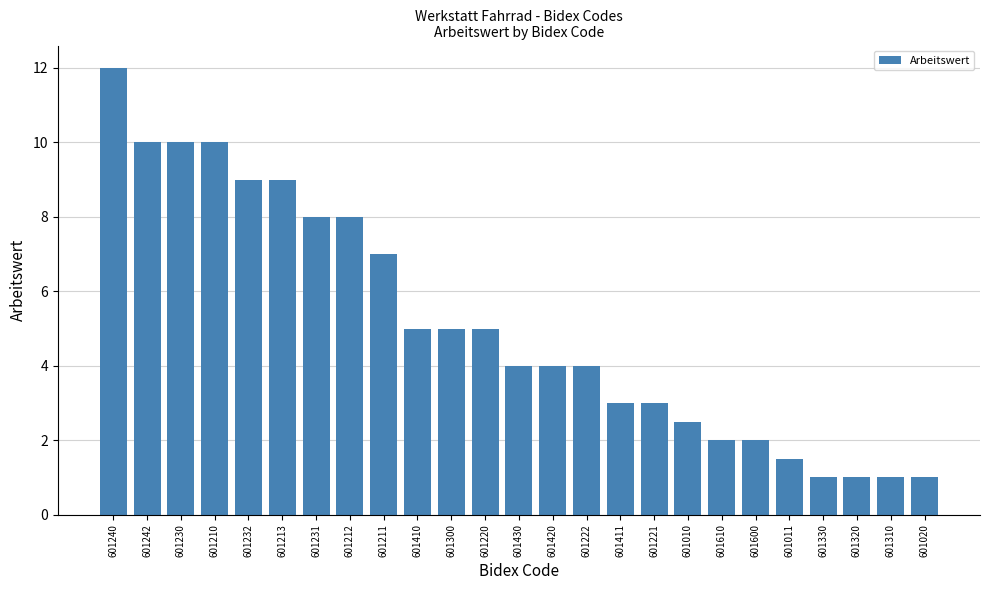

Are the bars horizontal?

No